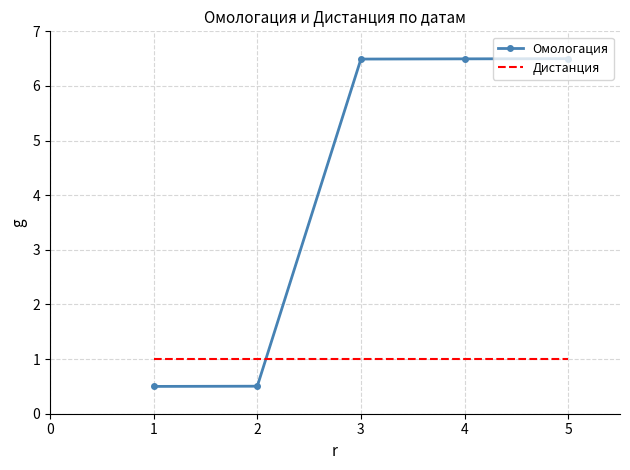

Rank the series at 1 from lowest to highest value.

Омологация, Дистанция